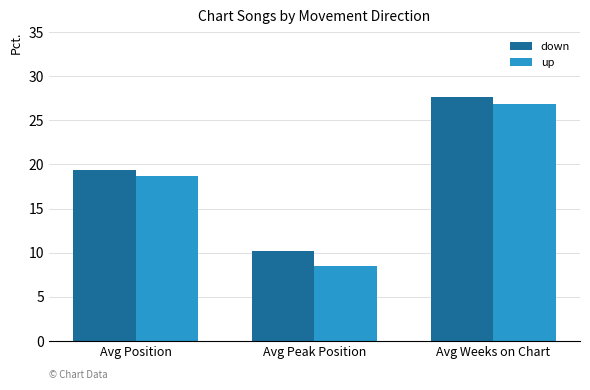

What is the total value across all series at Avg Position?

38.1